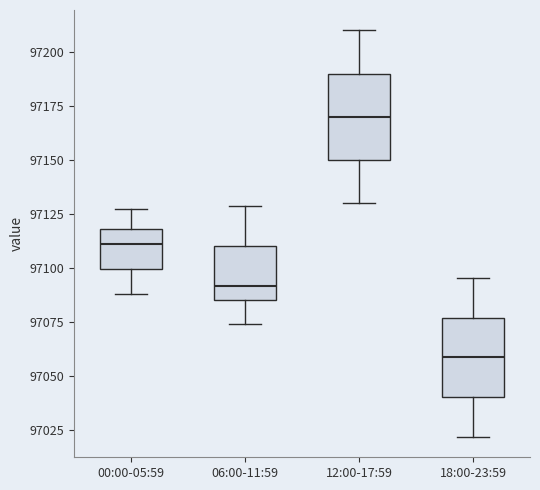

Where is the upper edge of the box for 06:00-11:59 on the y-axis? The values are not printed on the chart, so give them approximately, as read against the axis.

97110